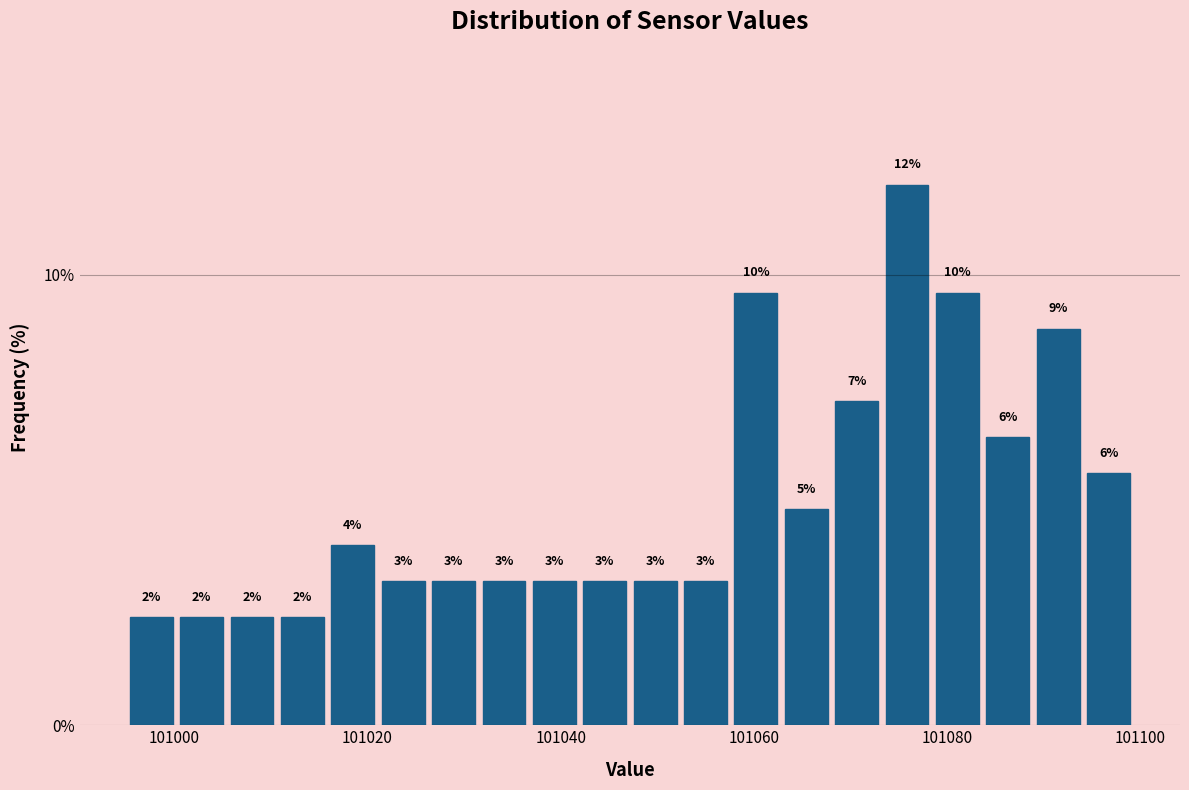

Around what value on the x-axis is the tallest bar? Give the approximate position of its centre, as read against the axis.

101076